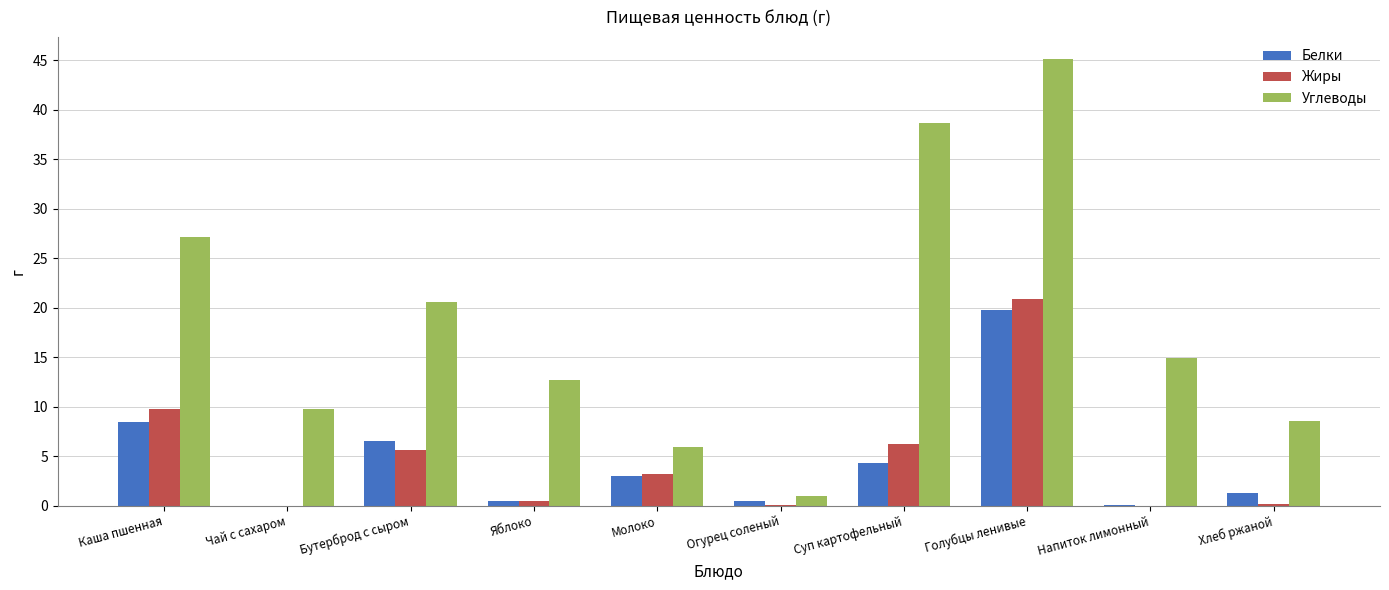

Which series has the largest total across all categories?

Углеводы